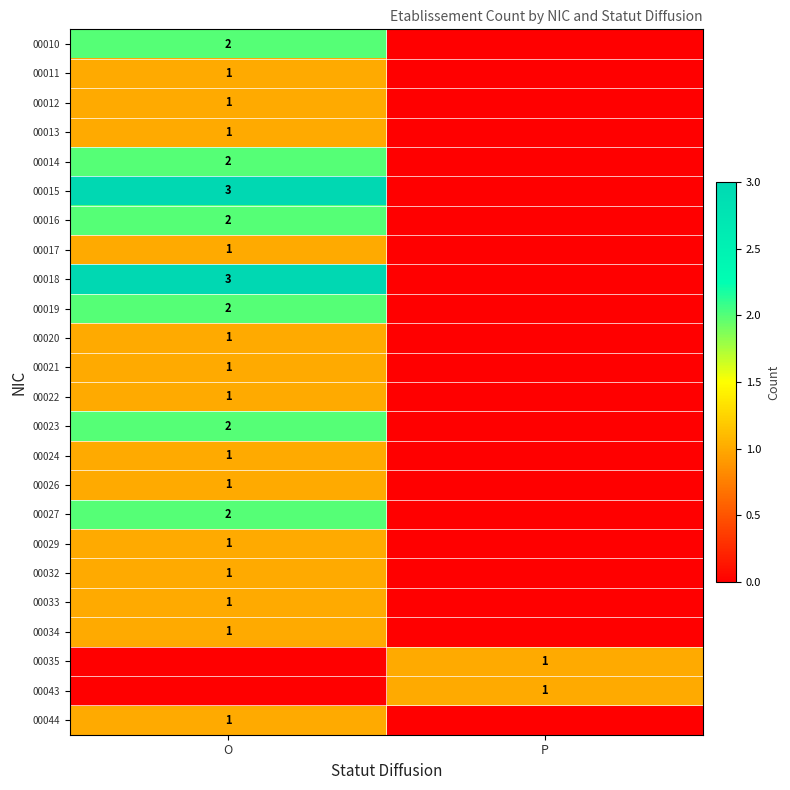

The 00043 series shows 0 at P. True or false?

False